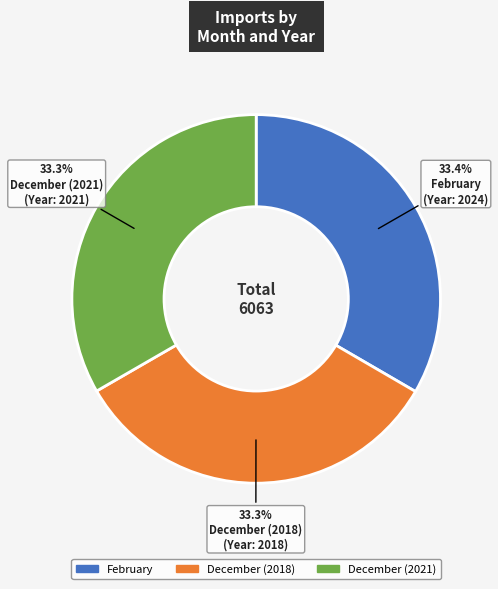

Do February and December (2021) together represent more than half of the pie?

Yes